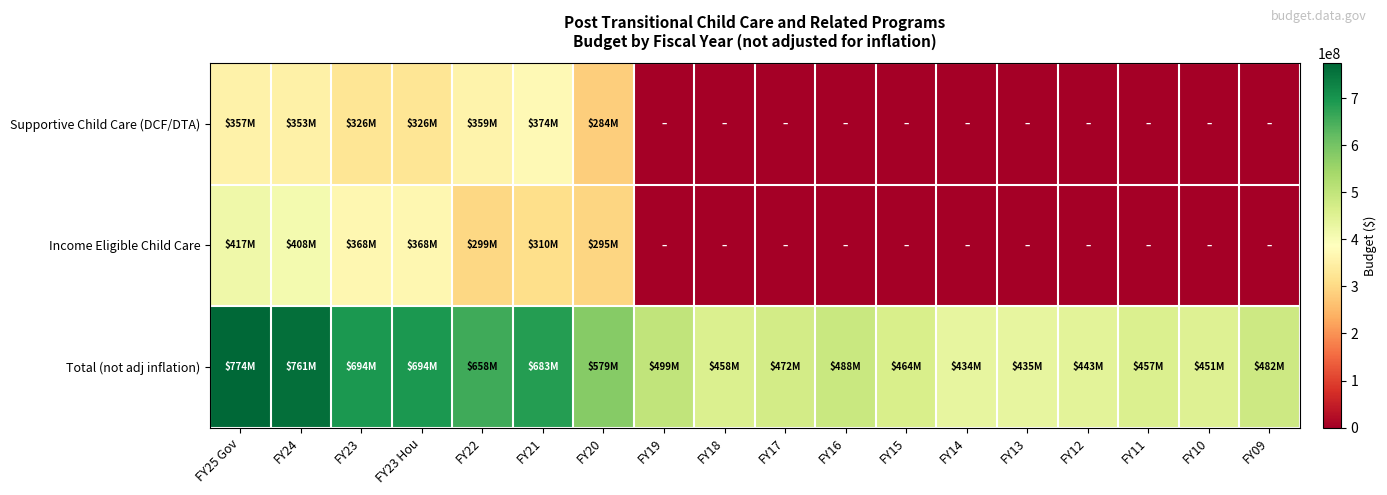

Reading left to right, transcribe all the data shown in this chart.

Supportive Child Care (DCF/DTA): FY25 Gov=356587135	FY24=352857908	FY23=325541422	FY23 Hou=325541422	FY22=358928901	FY21=373728901	FY20=283611763	FY19=0	FY18=0	FY17=0	FY16=0	FY15=0	FY14=0	FY13=0	FY12=0	FY11=0	FY10=0	FY09=0
Income Eligible Child Care: FY25 Gov=417188233	FY24=408082159	FY23=368108945	FY23 Hou=368108945	FY22=298702892	FY21=309502892	FY20=295296084	FY19=0	FY18=0	FY17=0	FY16=0	FY15=0	FY14=0	FY13=0	FY12=0	FY11=0	FY10=0	FY09=0
Total (not adj inflation): FY25 Gov=773775368	FY24=760940066	FY23=693650367	FY23 Hou=693650367	FY22=657631793	FY21=683231793	FY20=578907847	FY19=498850328	FY18=458131732	FY17=471870409	FY16=488252376	FY15=464179035	FY14=434395686	FY13=434697067	FY12=442804829	FY11=456599487	FY10=451023839	FY09=481537974